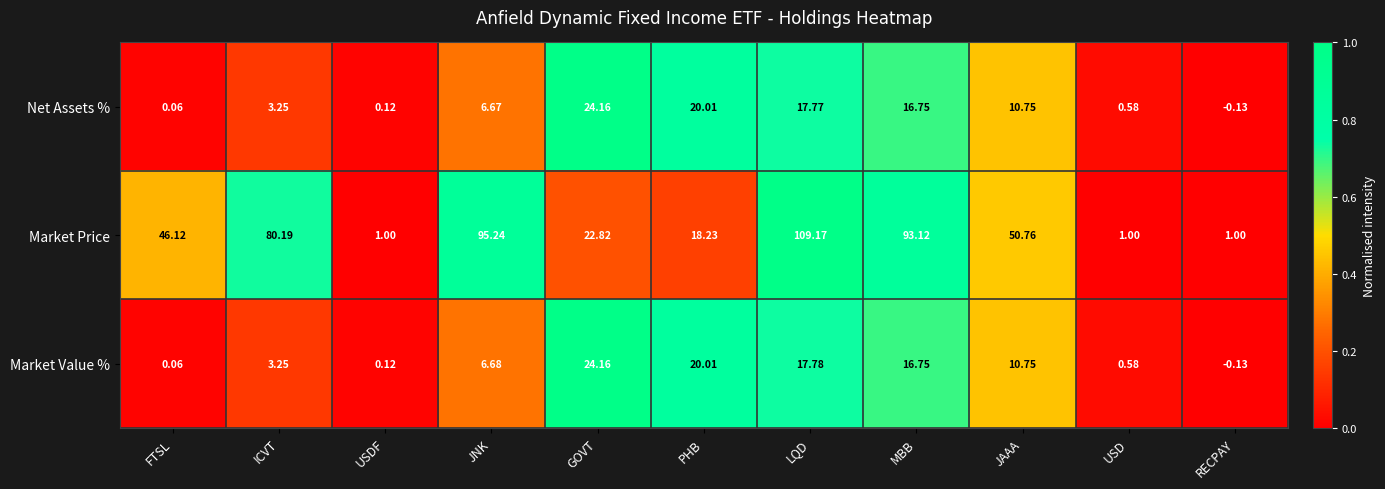

Which series has the largest range (max minus min)?

Market Price